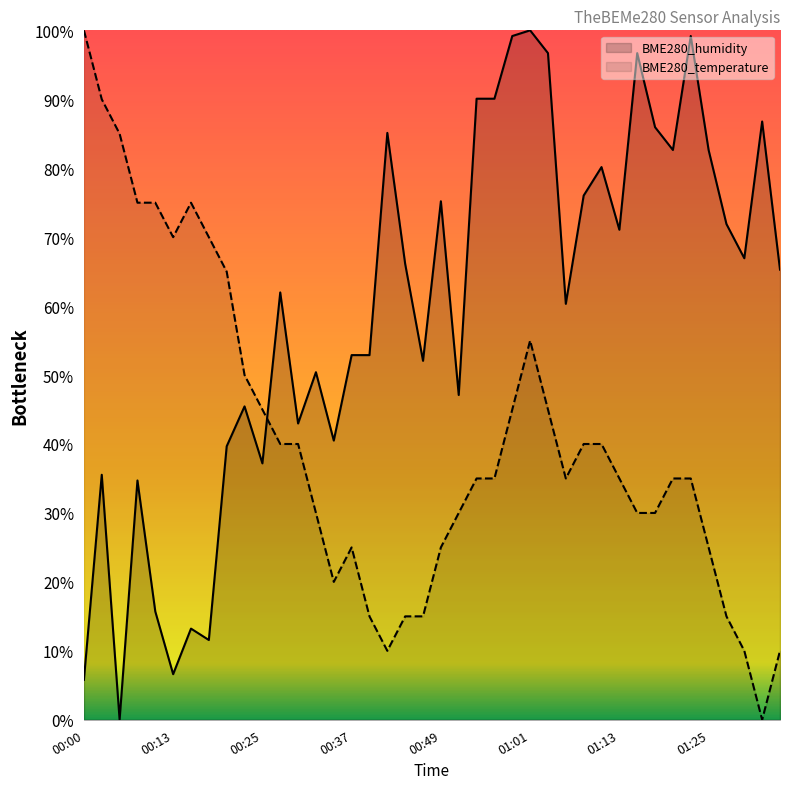

Is the value of BME280_humidity at 01:08 greater than the value of BME280_temperature at 00:13?

Yes